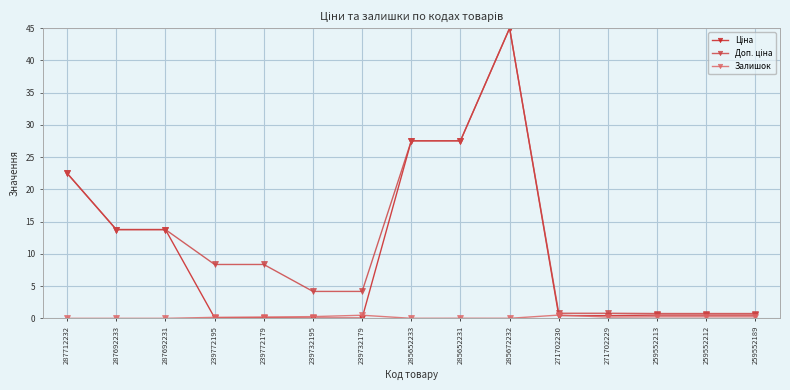

Is this an area chart (filled region under the line)?

No